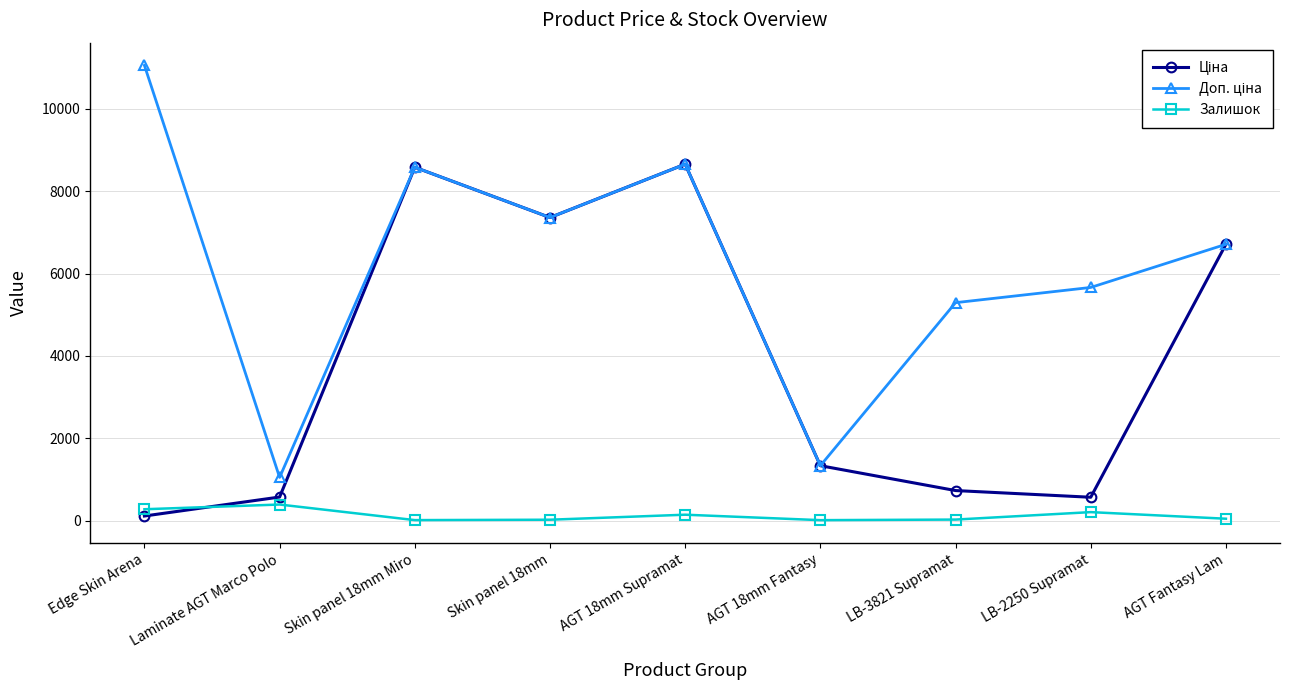

What is the difference between the highest and lowest values at Laminate AGT Marco Polo?

658.5